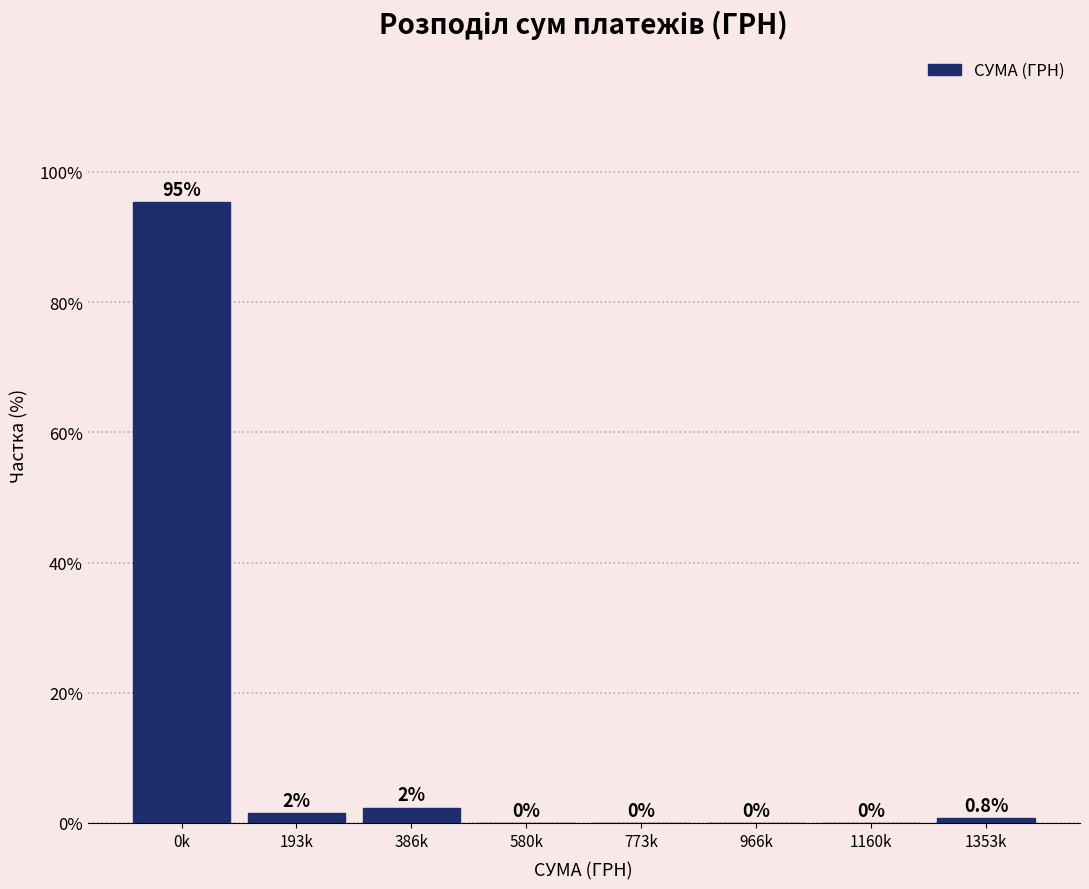

What is the maximum value shown in the chart?

95.3